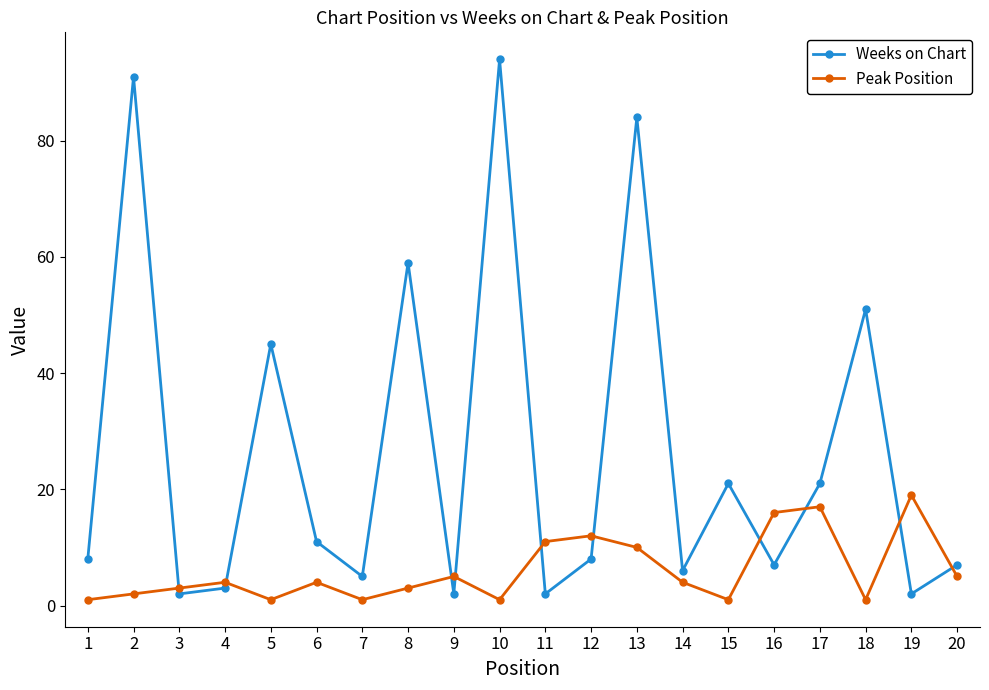

Rank the series at 4 from highest to lowest value.

Peak Position, Weeks on Chart